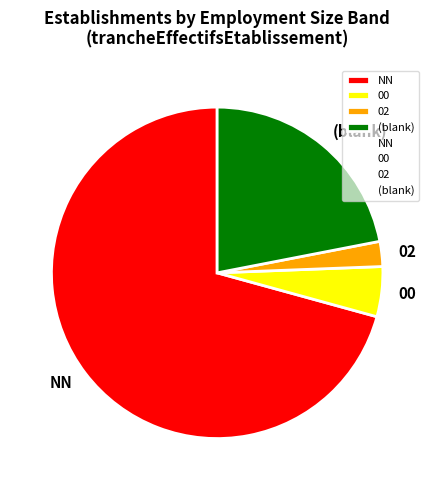

Is NN the majority of the pie?

Yes